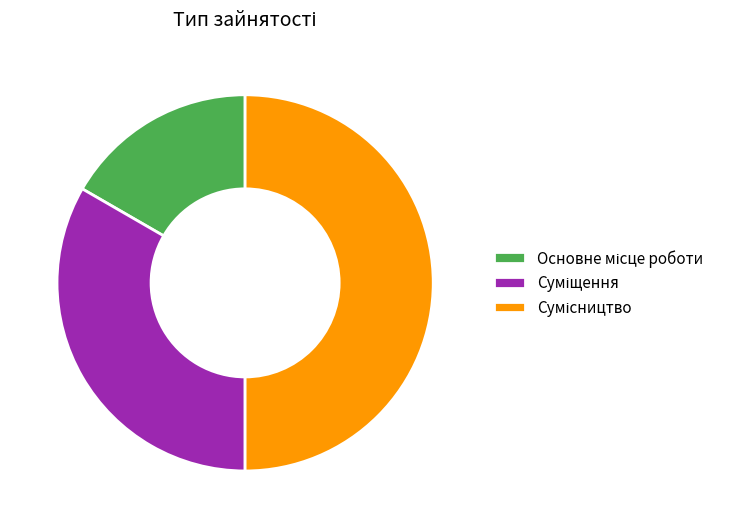

How many segments does this pie chart have?

3